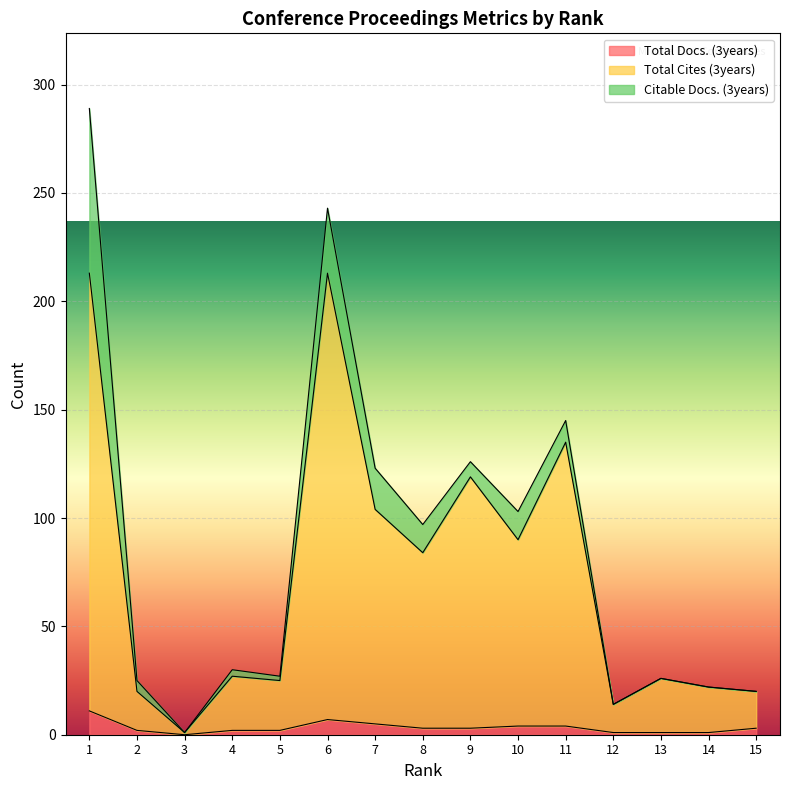

What are all the series names shown in the legend?

Total Docs. (3years), Total Cites (3years), Citable Docs. (3years)